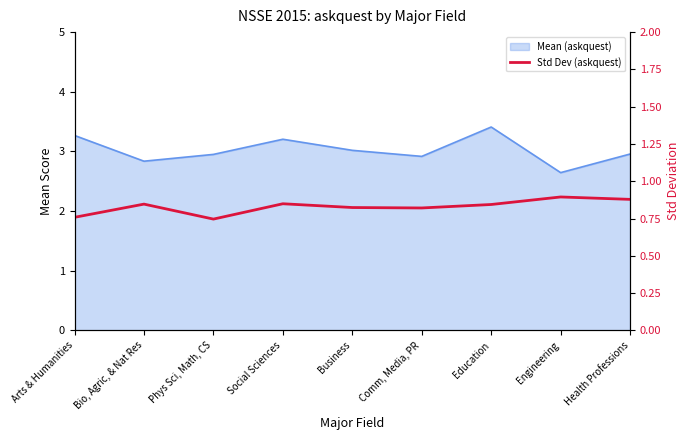

Is it true that the value at Comm, Media, PR is 0.8?

True